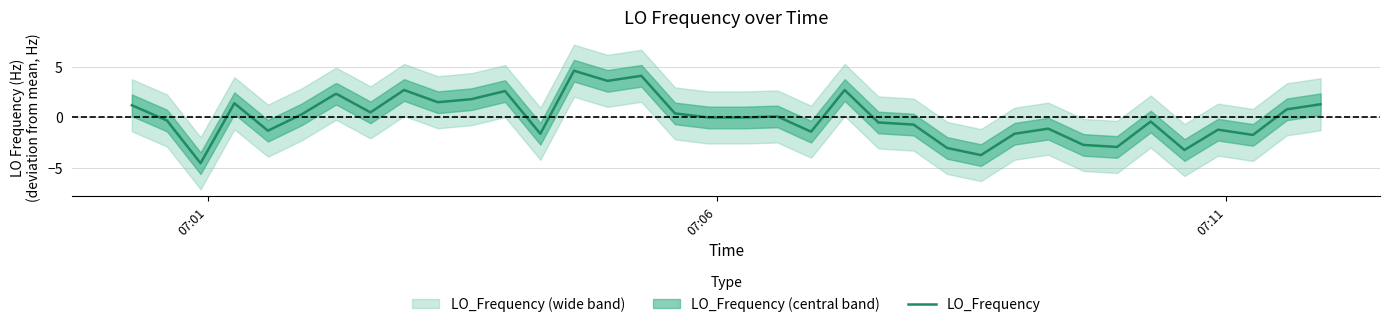

What is the highest value of the LO_Frequency series?

4.6